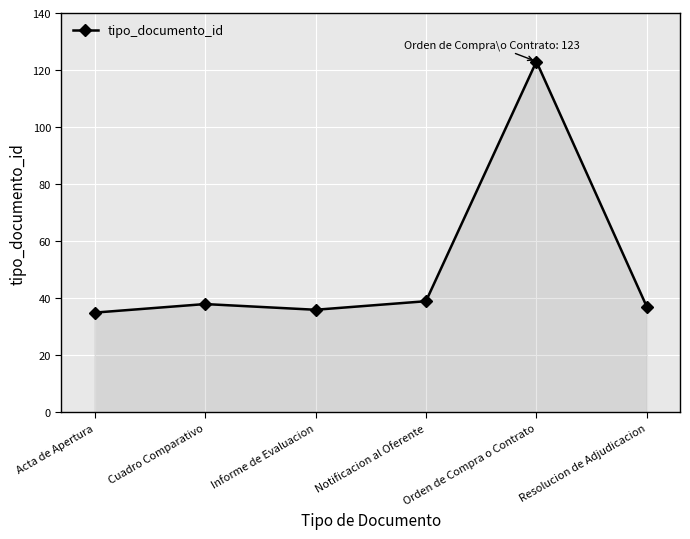

Is it true that the value at Cuadro Comparativo is 38?

True